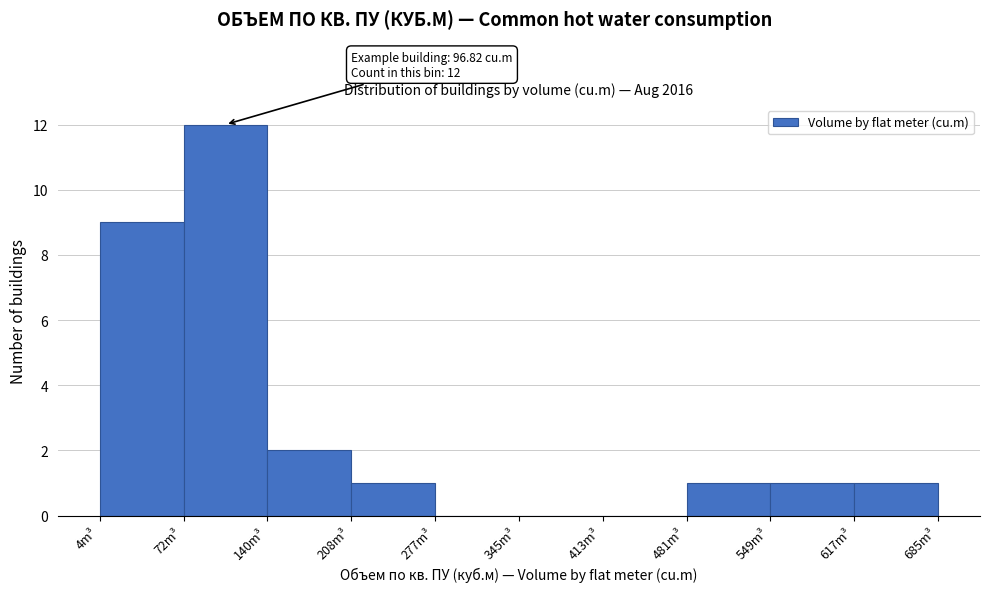

Which range on the x-axis has the tallest bar?

70 to 140